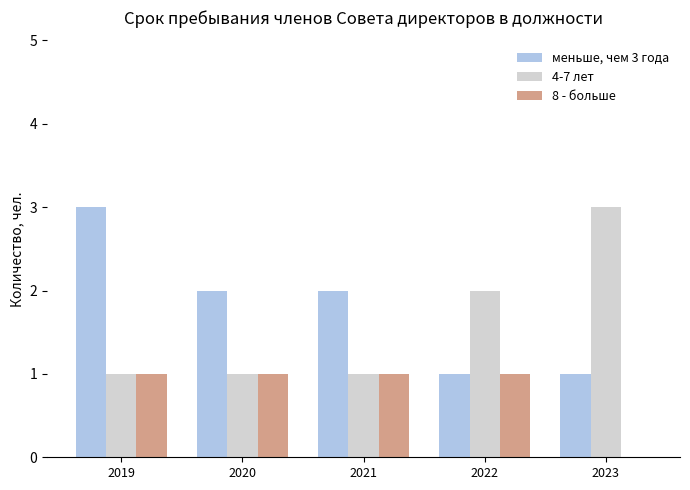

How many values in 8 - больше are above zero?

4